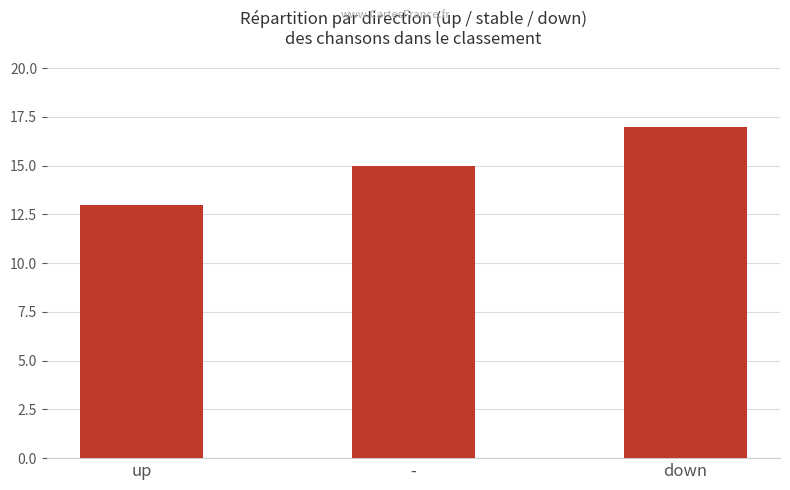

True or false: the data shows 15 at -.

True